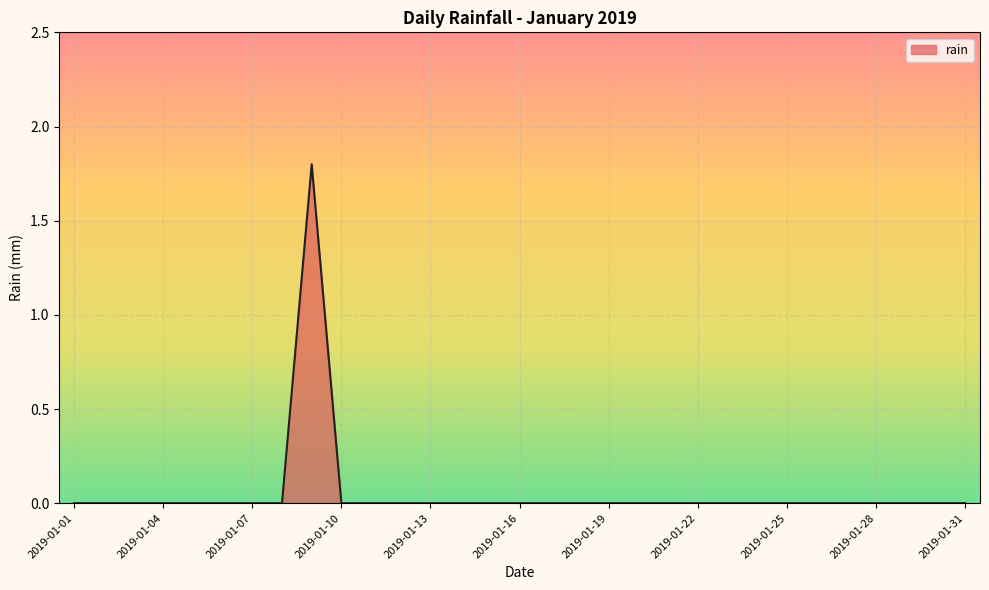

What is the greatest value displayed?

1.8